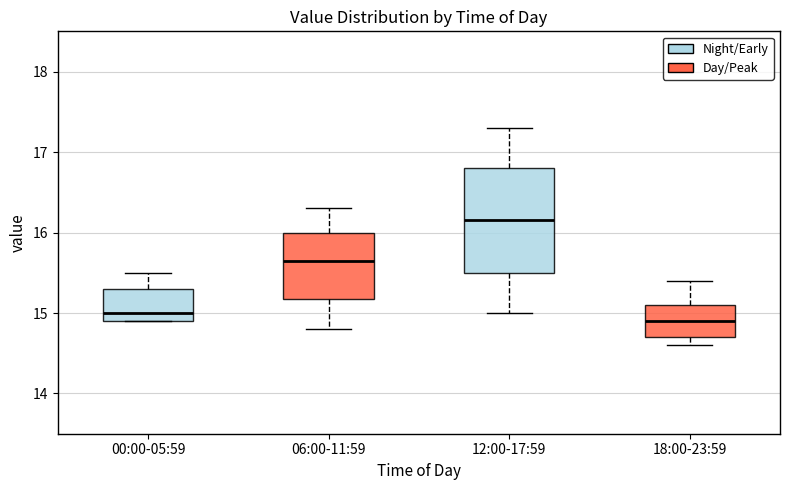

Reading left to right, read every box against the y-axis: the position of its median line, the range the box covers, and the ends of its whiskers. The values are not printed on the chart, so give them approximately, as read against the axis.

00:00-05:59: median 15.0, box 14.9 to 15.3, whiskers 14.9 to 15.5
06:00-11:59: median 15.7, box 15.2 to 16.0, whiskers 14.8 to 16.3
12:00-17:59: median 16.2, box 15.5 to 16.8, whiskers 15.0 to 17.3
18:00-23:59: median 14.9, box 14.7 to 15.1, whiskers 14.6 to 15.4